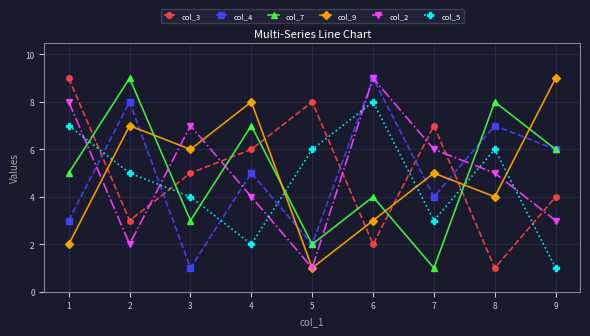

At how many categories does at least one series exceed 6?

9